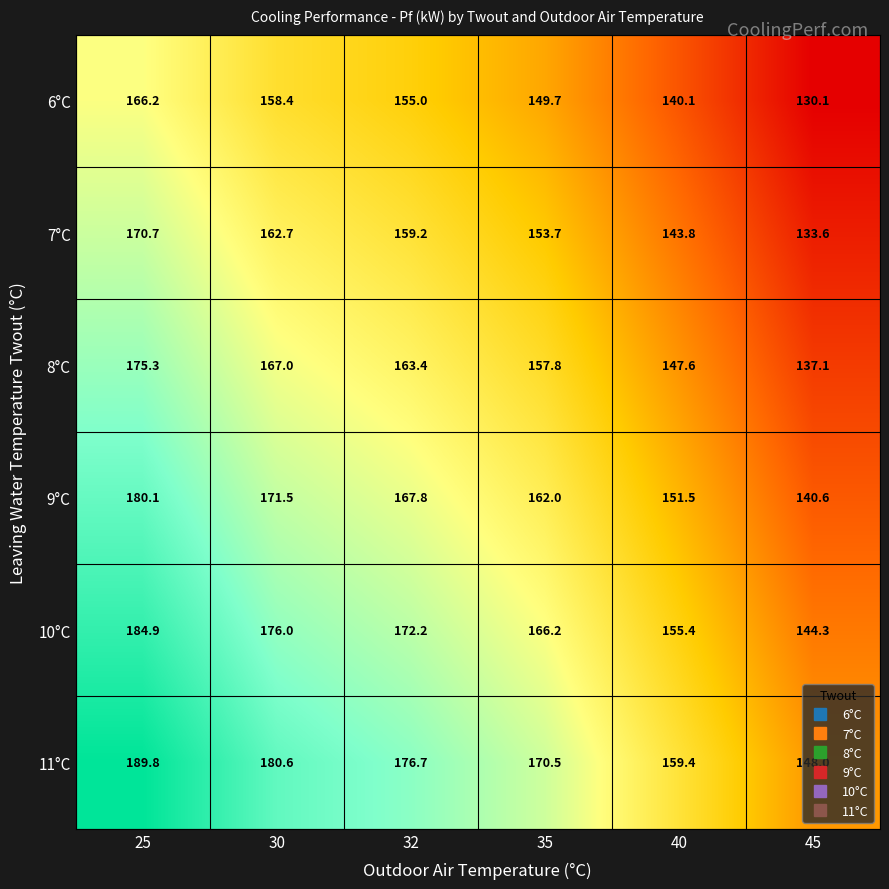

What is the greatest value displayed?

189.8